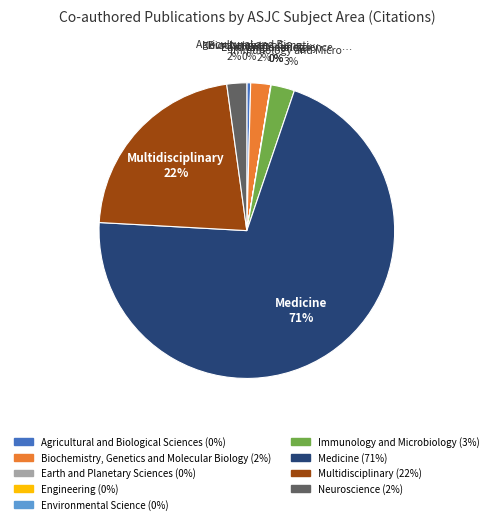

Is the sum of Multidisciplinary and Medicine greater than half?

Yes